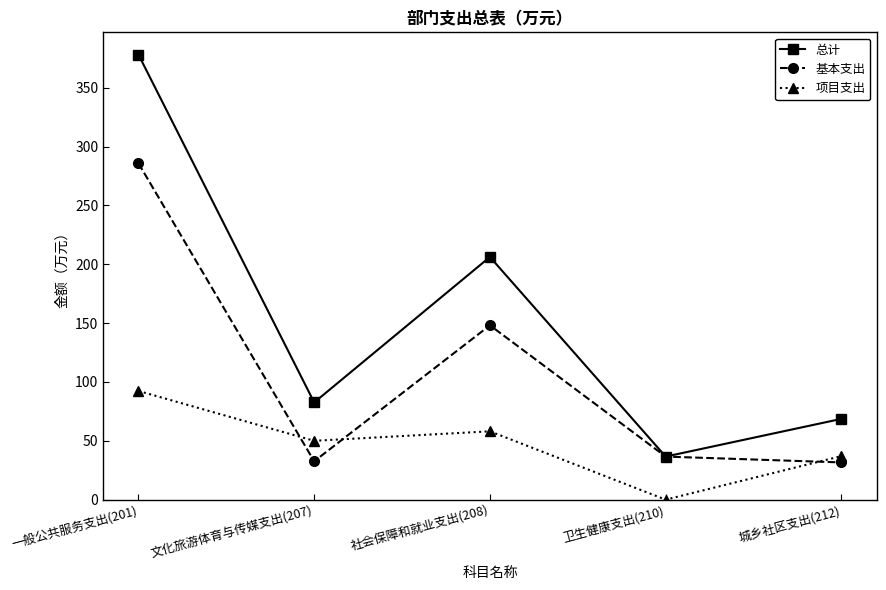

Does the chart have visible grid lines?

No